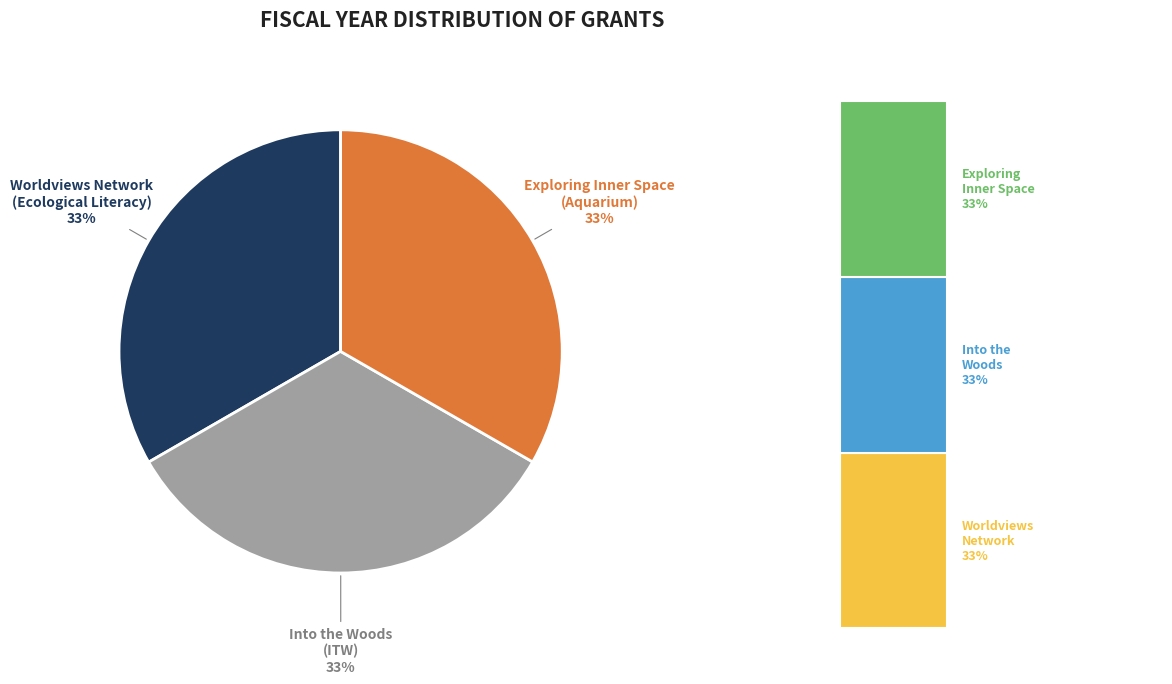

Does Exploring Inner Space: Linking Aquarium account for over 50% of the chart?

No